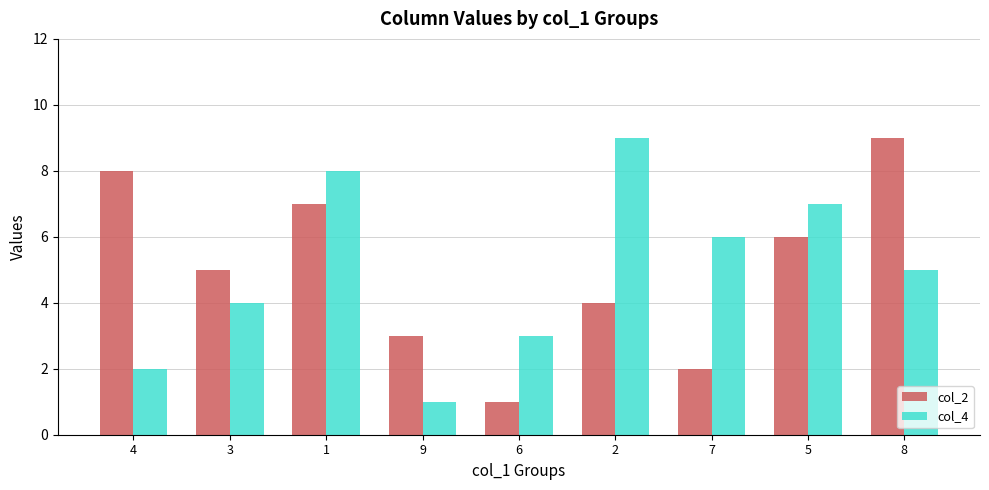

What is the value of the col_2 bar at the 7th from the left?

2